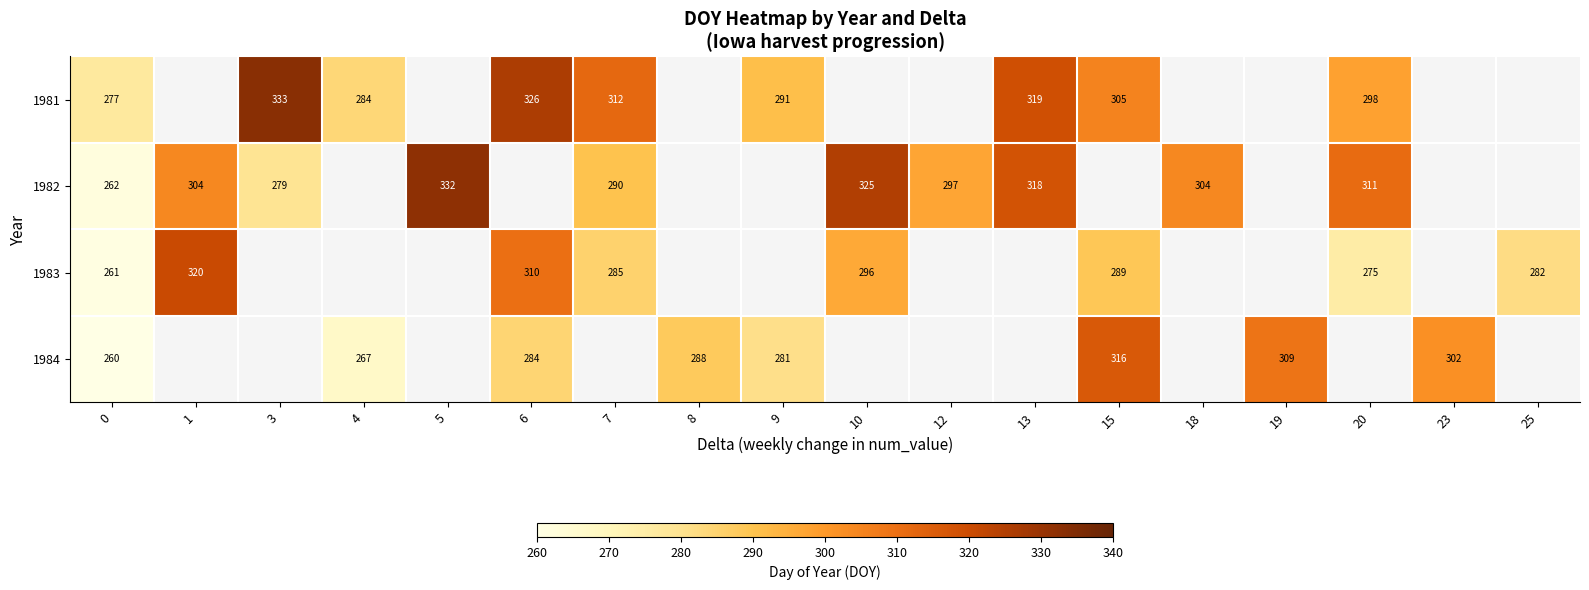

The value of 1984 at 4 is 427. True or false?

False